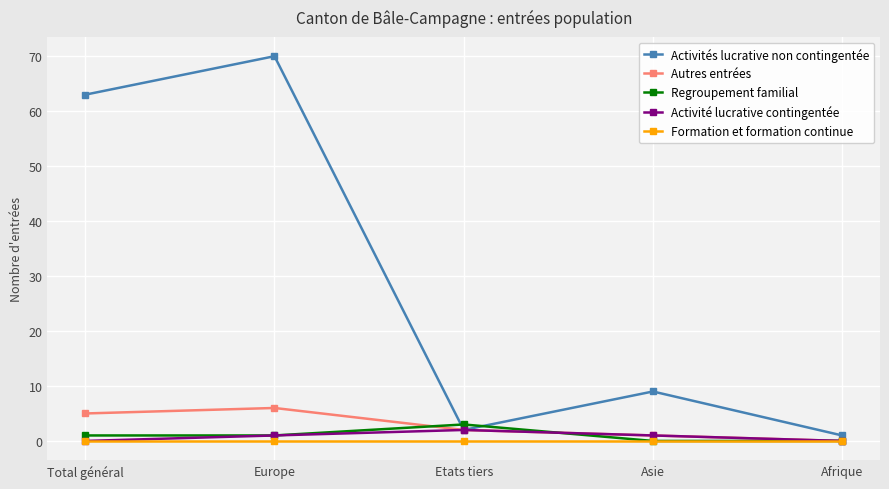

Does the chart have visible grid lines?

Yes